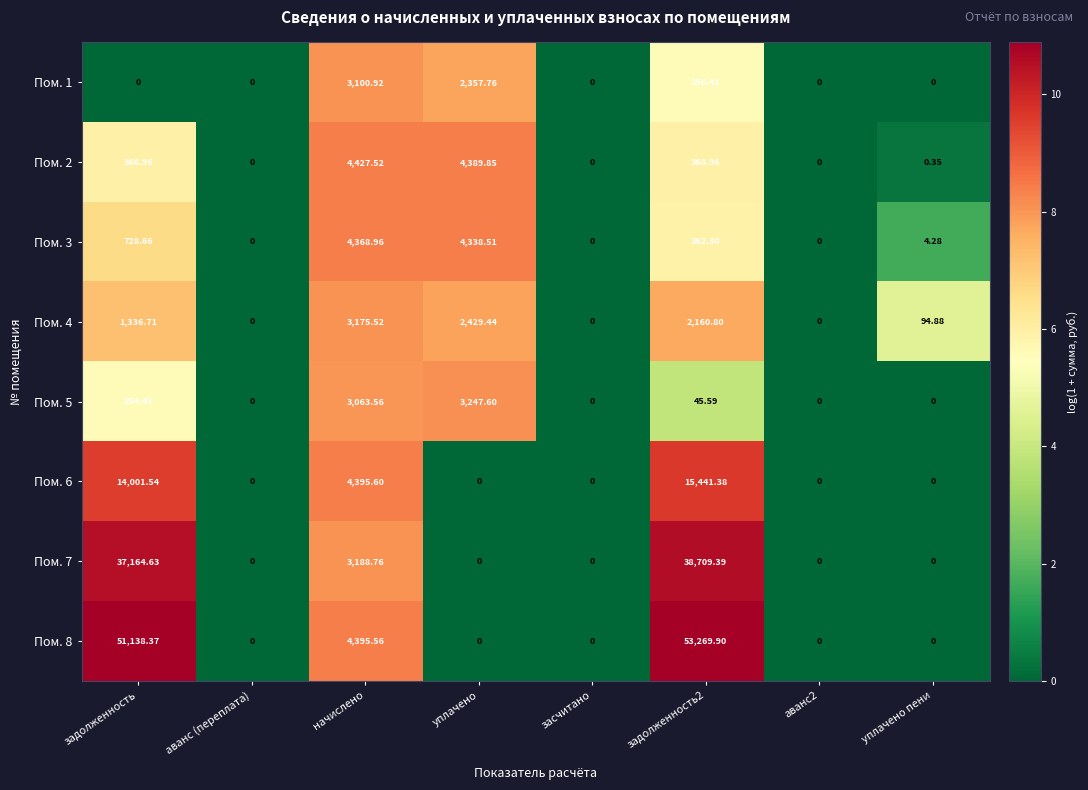

How many series are shown in this chart?

8